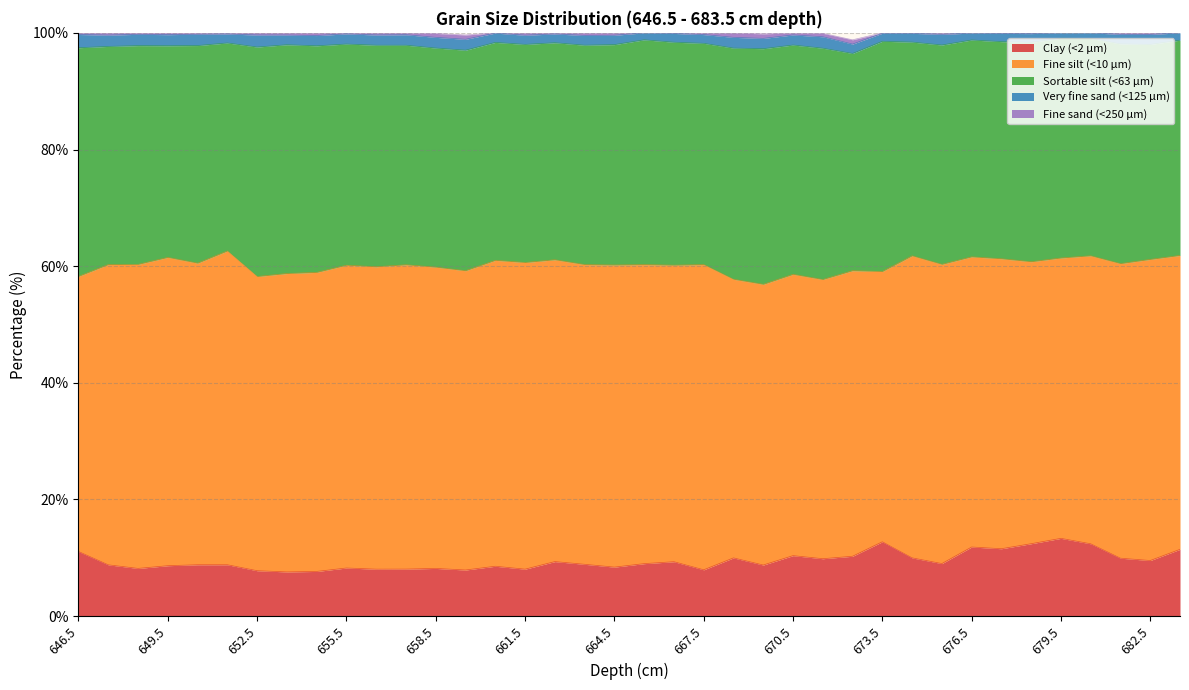

Rank the series at 682.5 from lowest to highest value.

Fine sand (<250 µm), Very fine sand (<125 µm), Clay (<2 µm), Sortable silt (<63 µm), Fine silt (<10 µm)